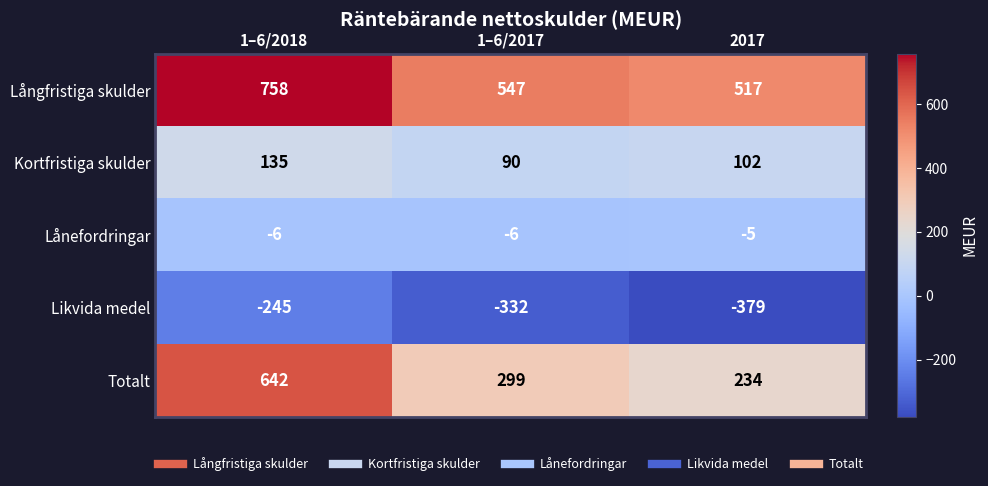

What is the difference between the maximum and second lowest values in the Kortfristiga skulder series?

33